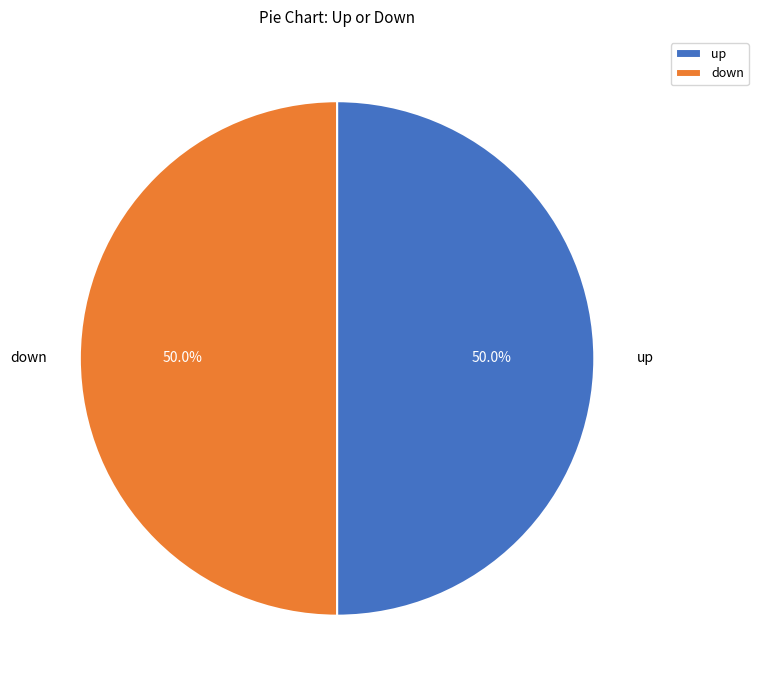

To the nearest percent, what portion does down represent?

50%